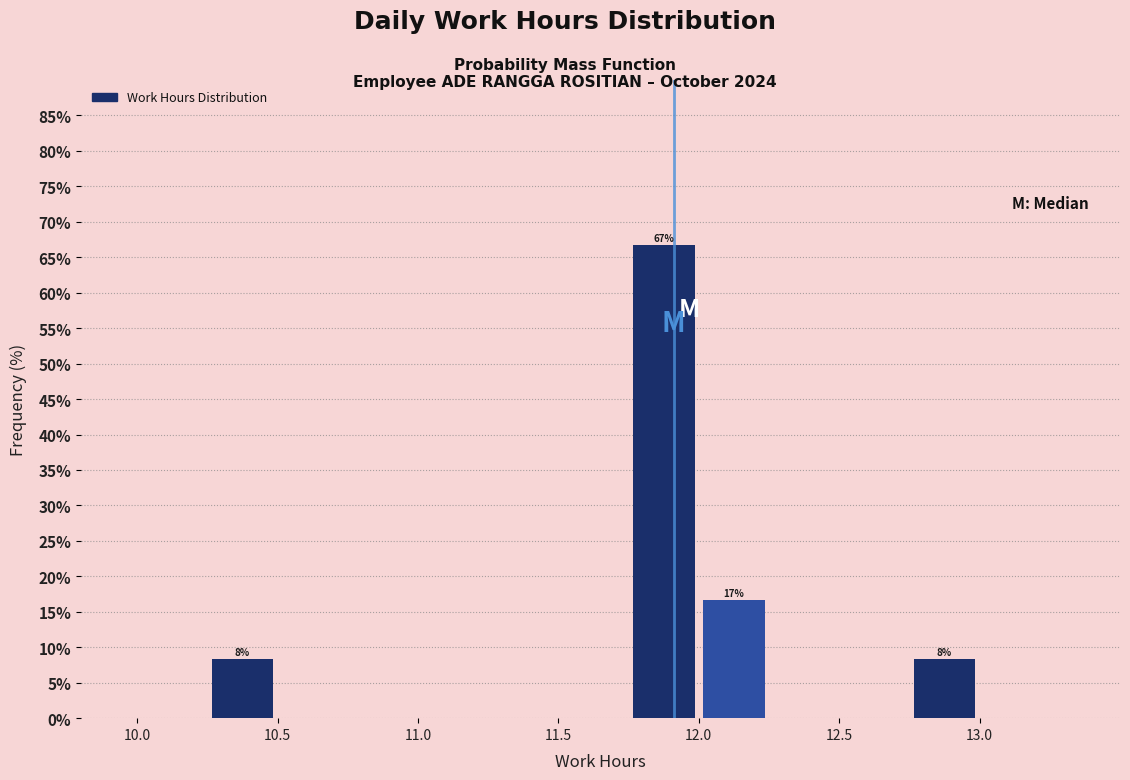

Over which range of the x-axis is the bar tallest?

11.75 to 12.00